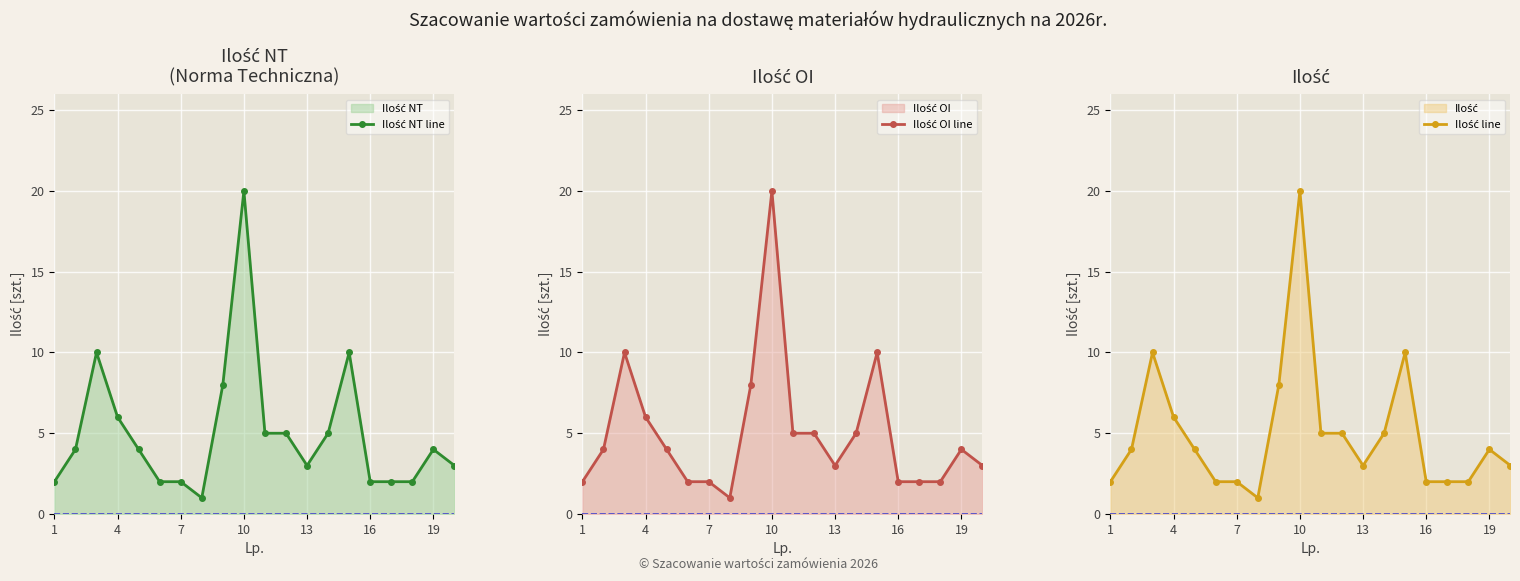

The Ilość OI line series shows 3 at 1. True or false?

False